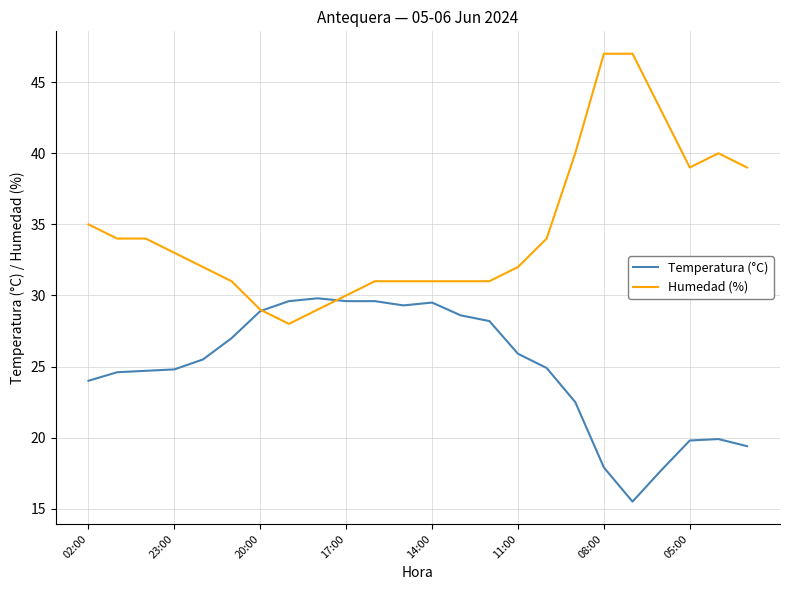

Rank the series by their maximum value, from lowest to highest.

Temperatura (°C), Humedad (%)